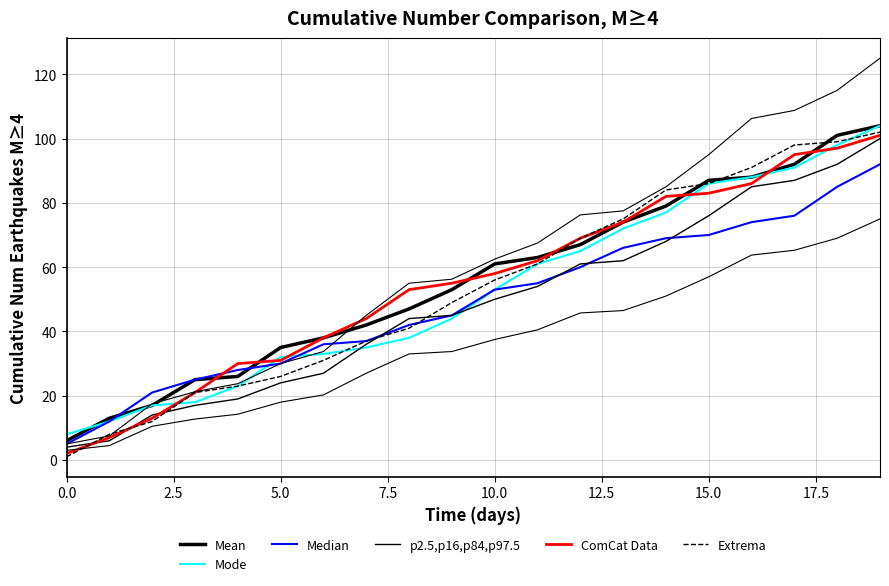

What position from the left is 12?

13